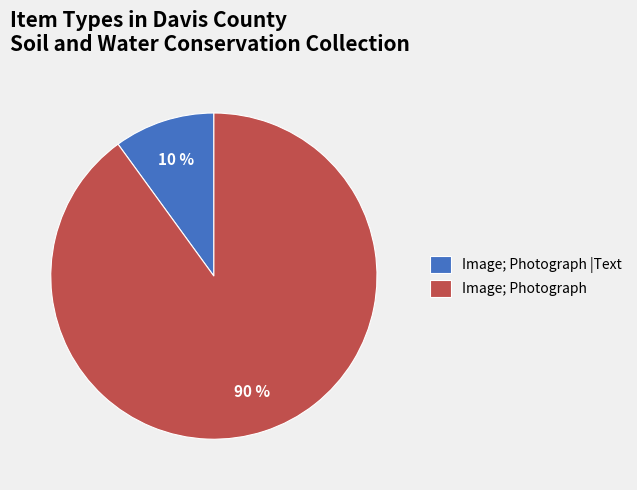

True or false: Image; Photograph accounts for 90% of the total.

True